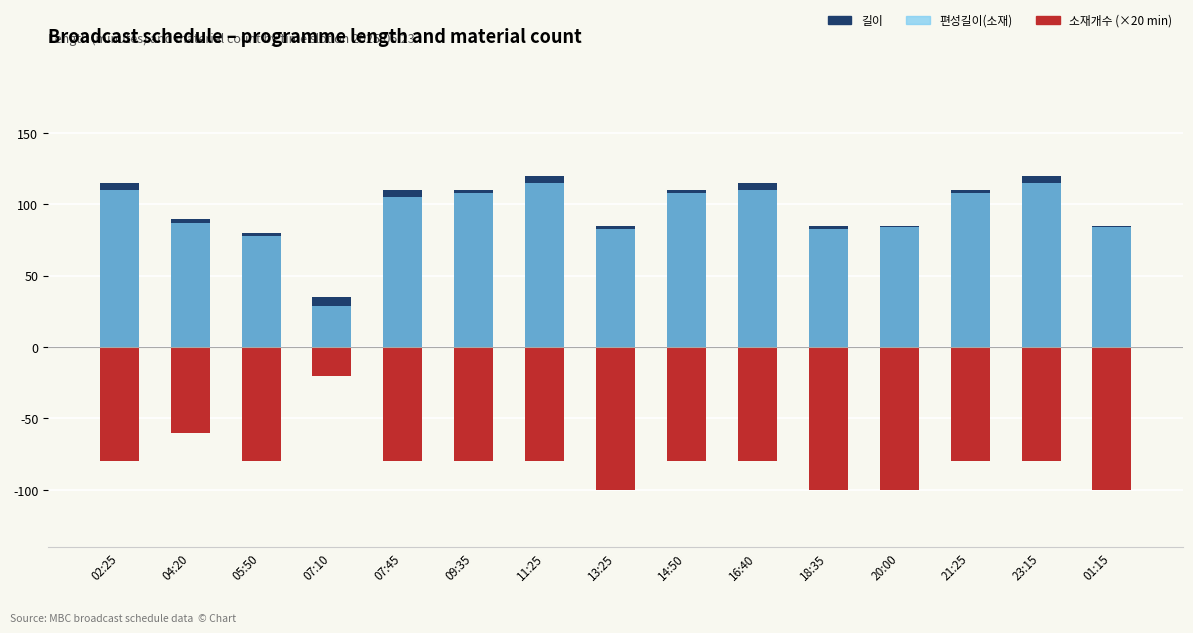

What is the total value across all series at 02:25?

145